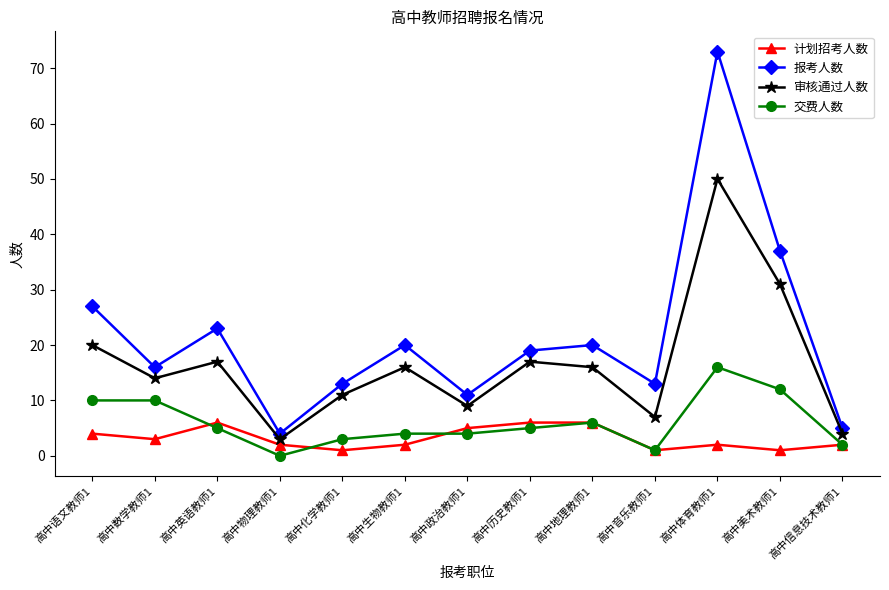

Rank the series by their maximum value, from highest to lowest.

报考人数, 审核通过人数, 交费人数, 计划招考人数